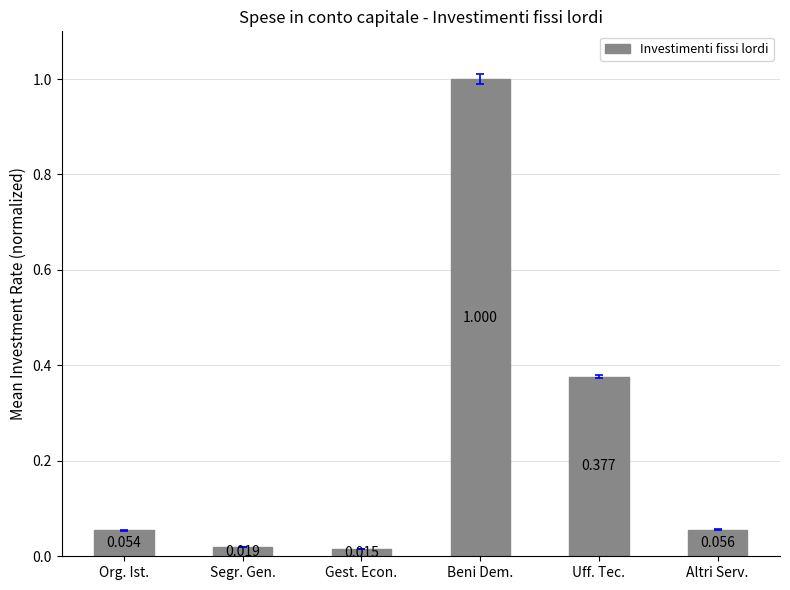

What is the maximum value shown in the chart?

1.0